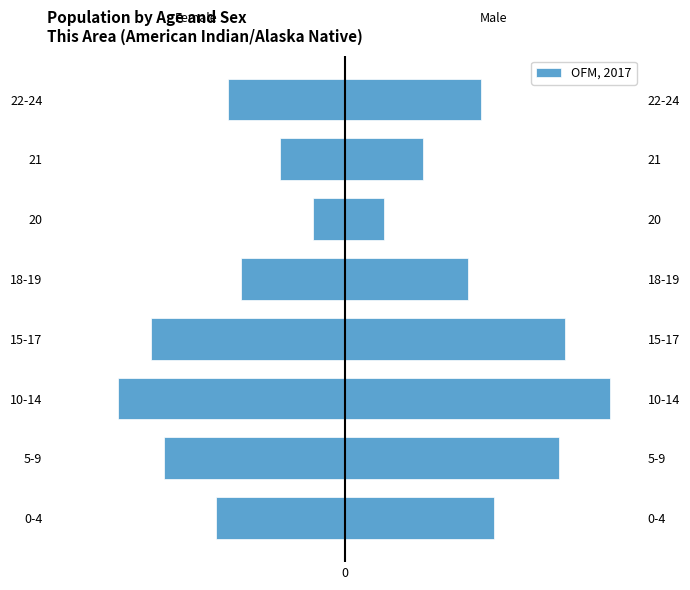

The chart shows a value of -40 at 5-9. True or false?

False